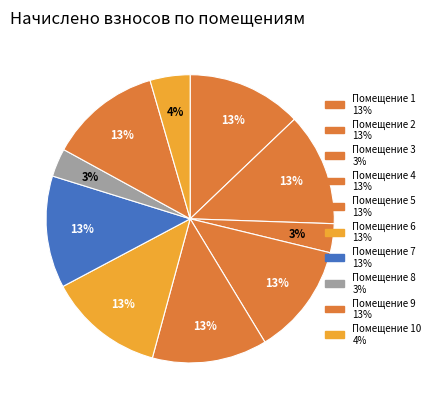

What is the largest slice in the pie chart?

6